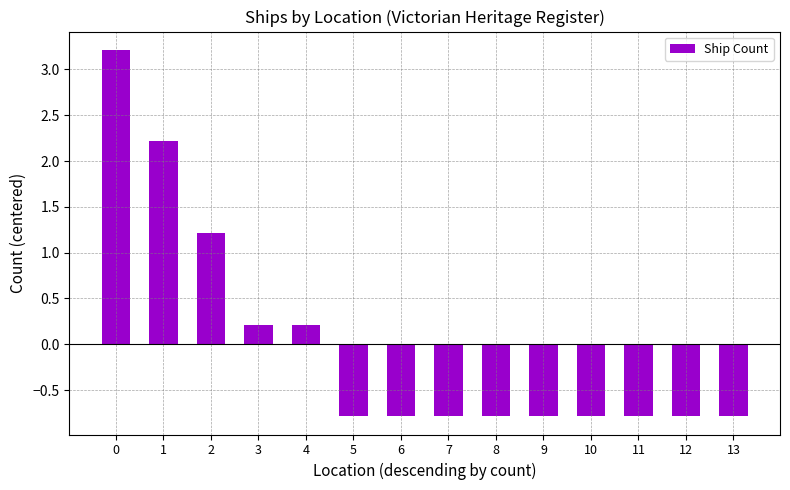

True or false: the data shows 3.2 at 0.

True